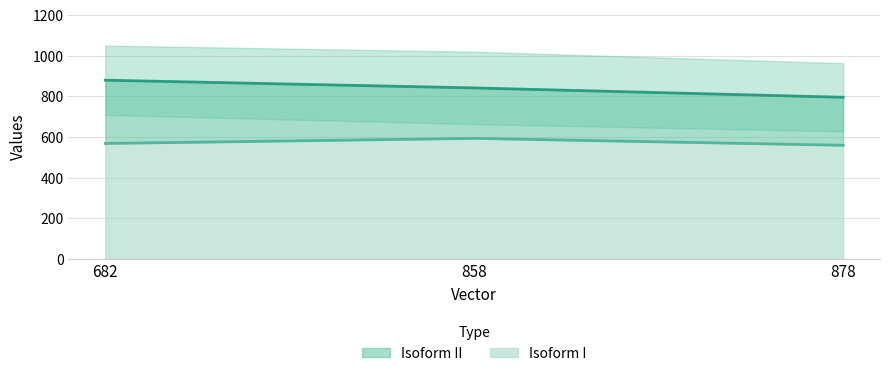

What is the sum of all Isoform I values?

1720